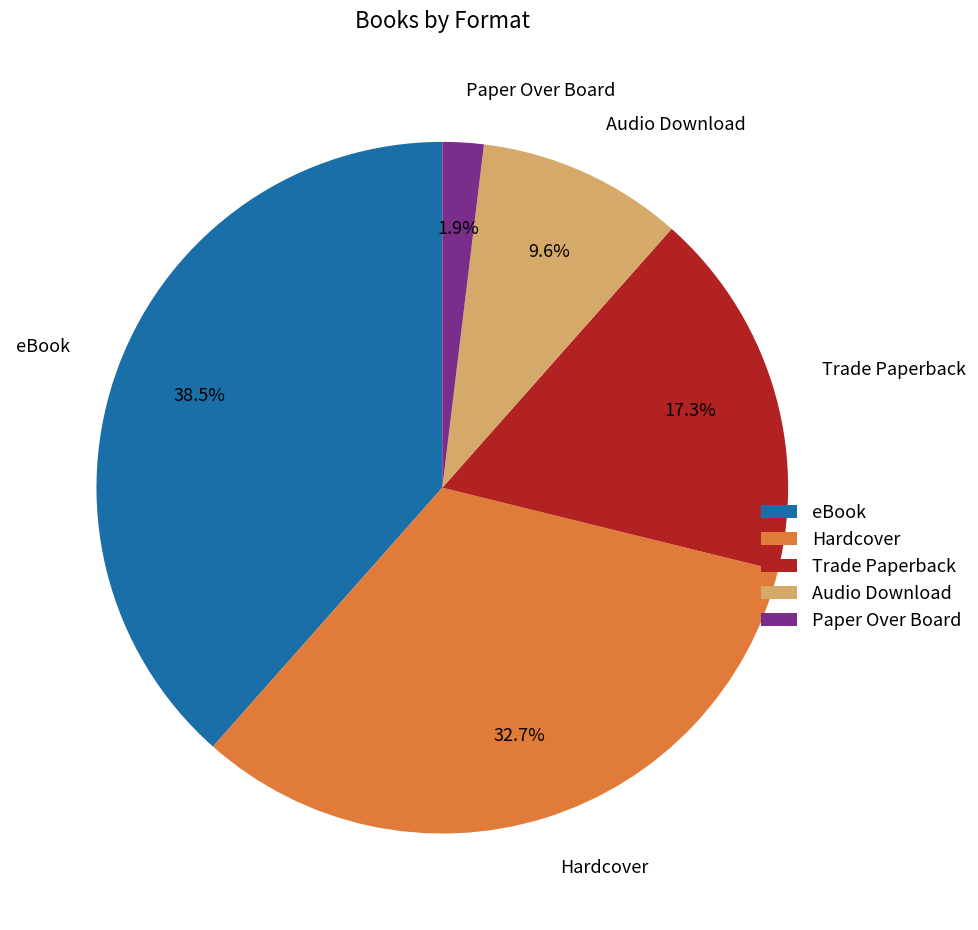

What percentage is the Hardcover slice, to the nearest percent?

33%